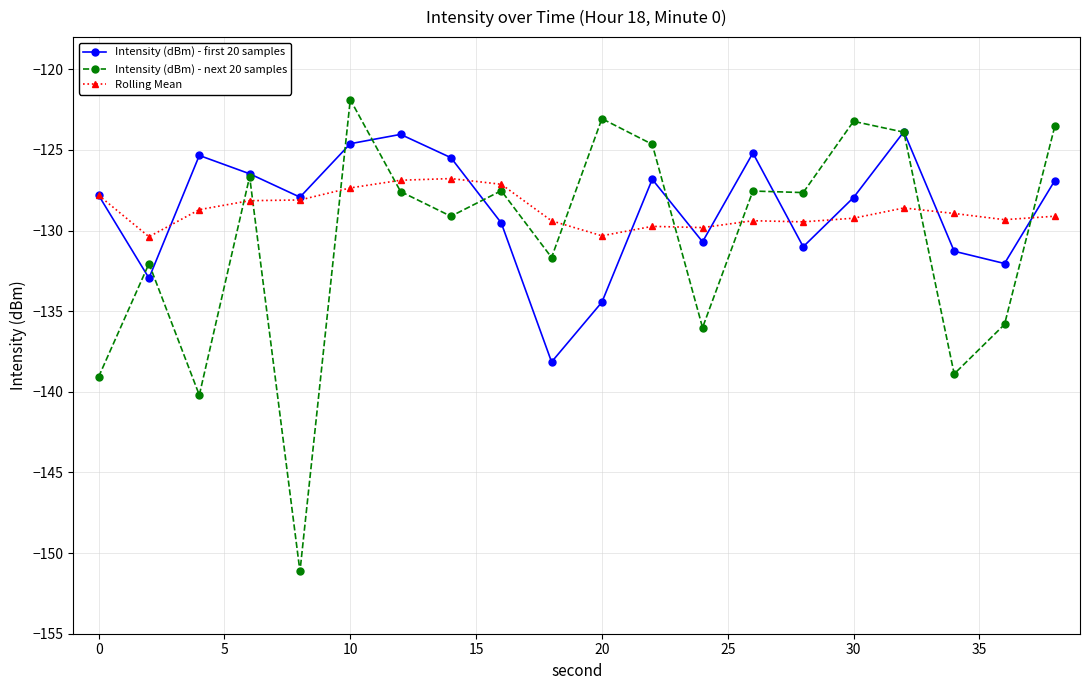

How many distinct data groups are displayed?

3